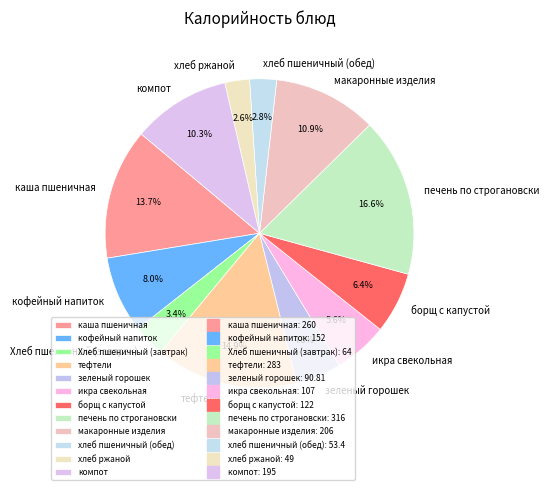

Which slice is the largest?

печень по строгановски